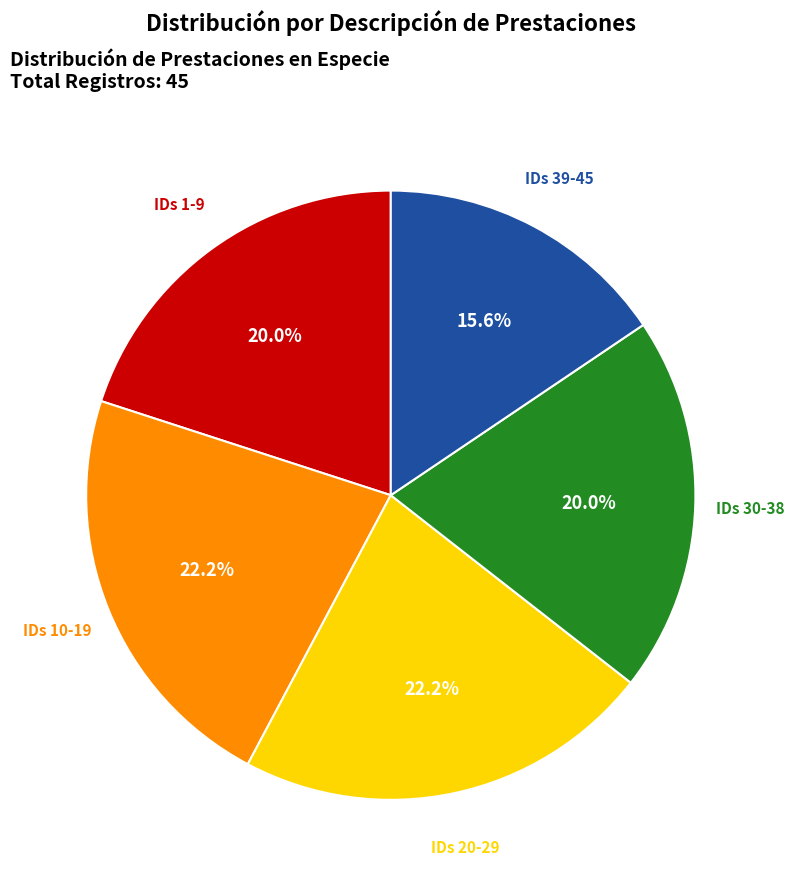

Which category has the smallest portion of the pie?

IDs 39-45